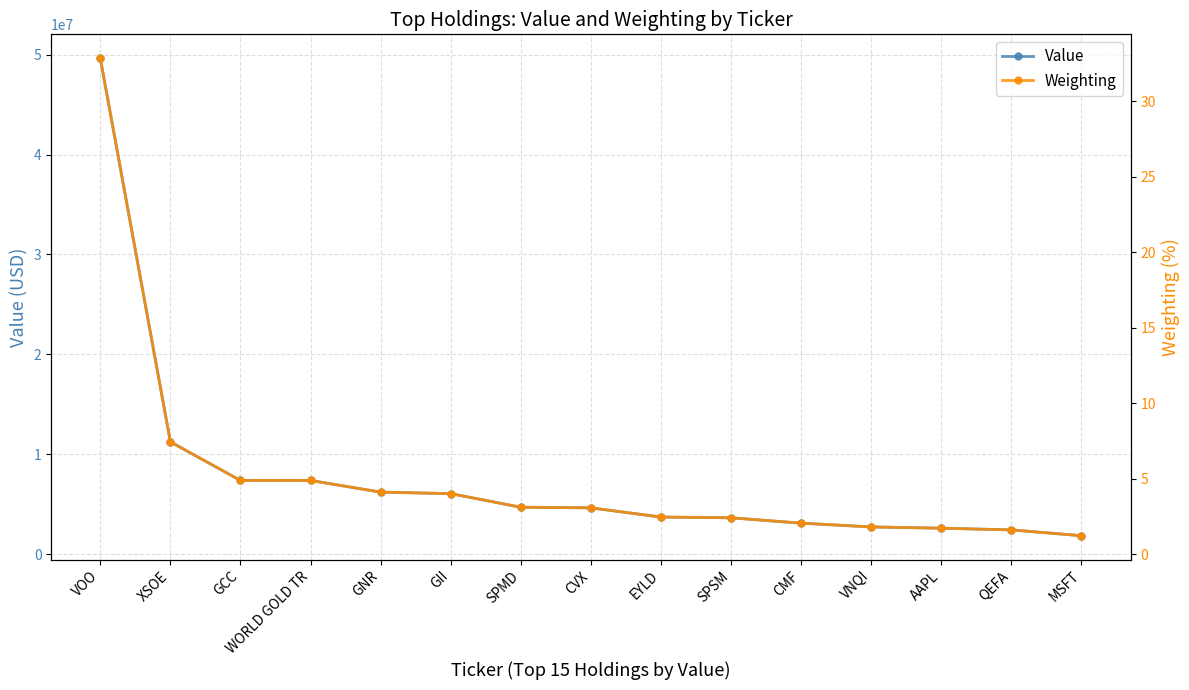

What is the total value across all series at GNR?

6199247.1